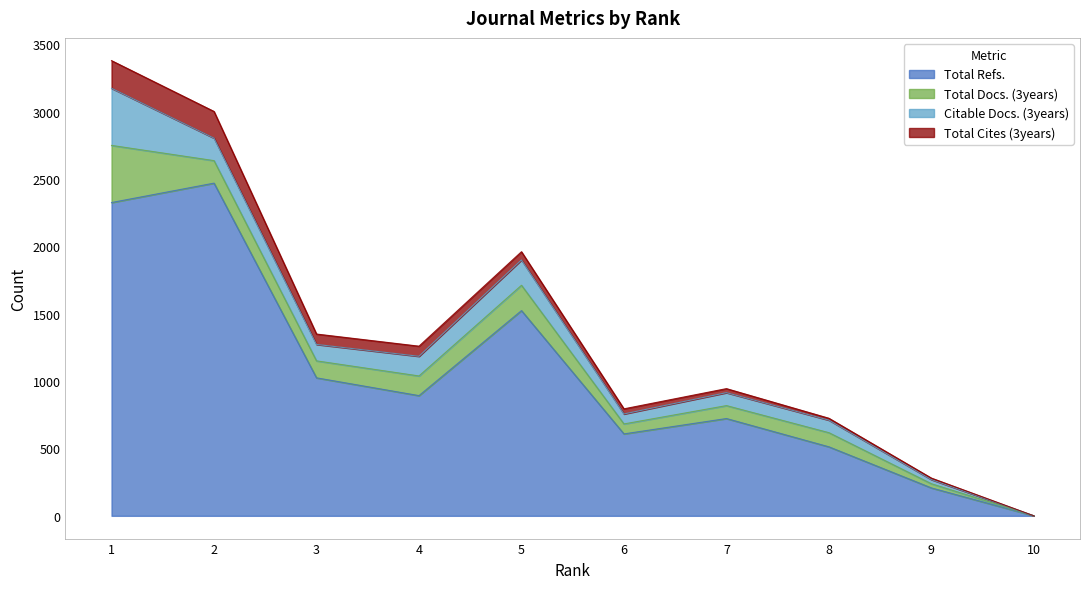

At how many categories does at least one series exceed 1641?

2